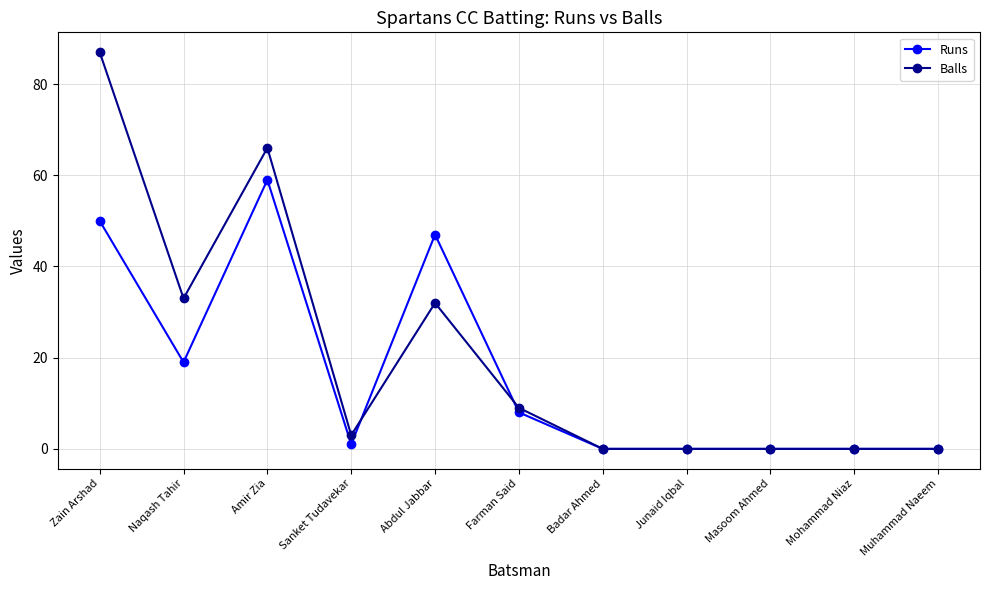

How many data points in Runs are less than 1?

5